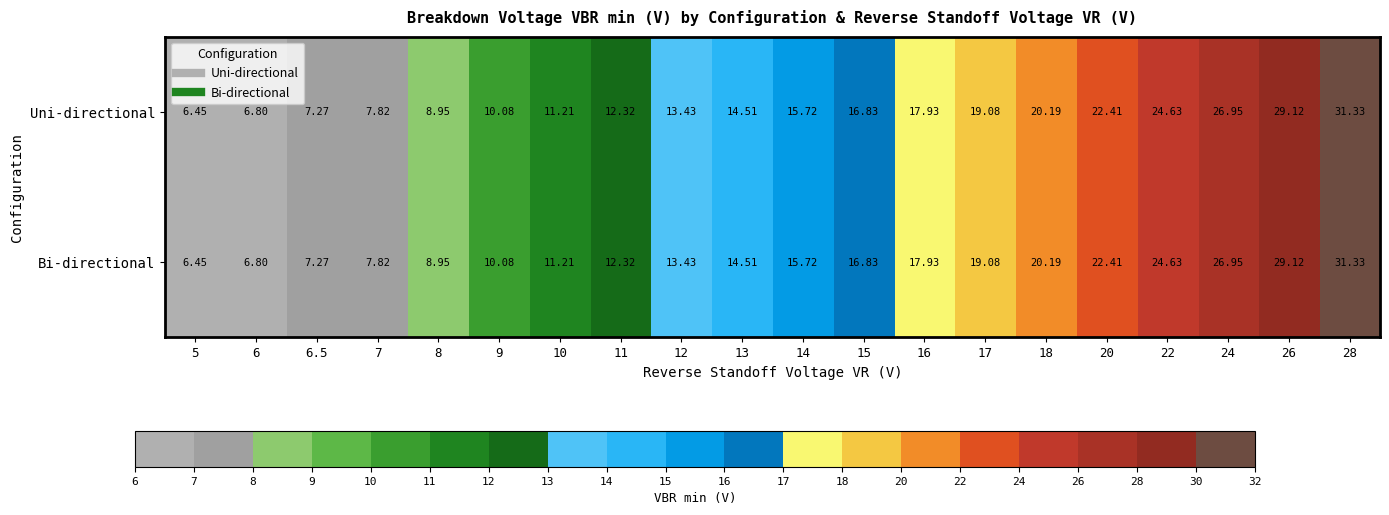

Is the value of Bi-directional at 15 greater than the value of Uni-directional at 22?

No